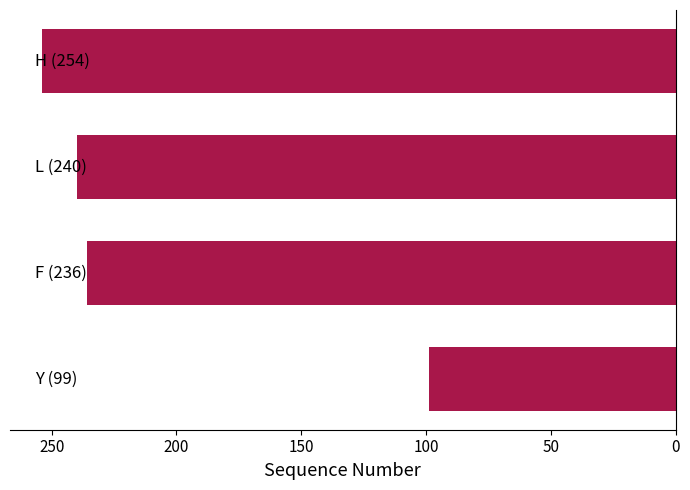

What is the sum of all values?

829